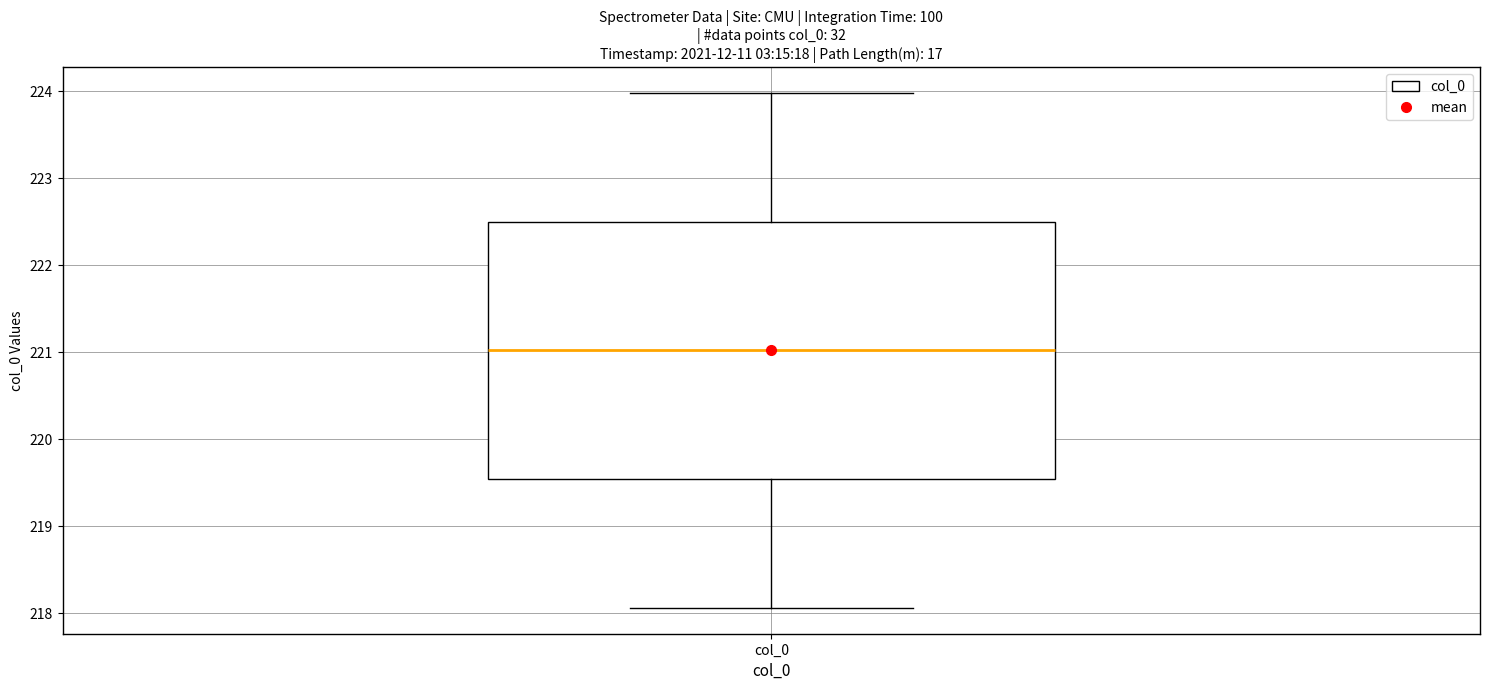

Read this box plot against the y-axis: the position of the median line, the range covered by the box, and the ends of both whiskers. The values are not printed on the chart, so give them approximately, as read against the axis.

median 221.0, box 219.5 to 222.5, whiskers 218.1 to 224.0